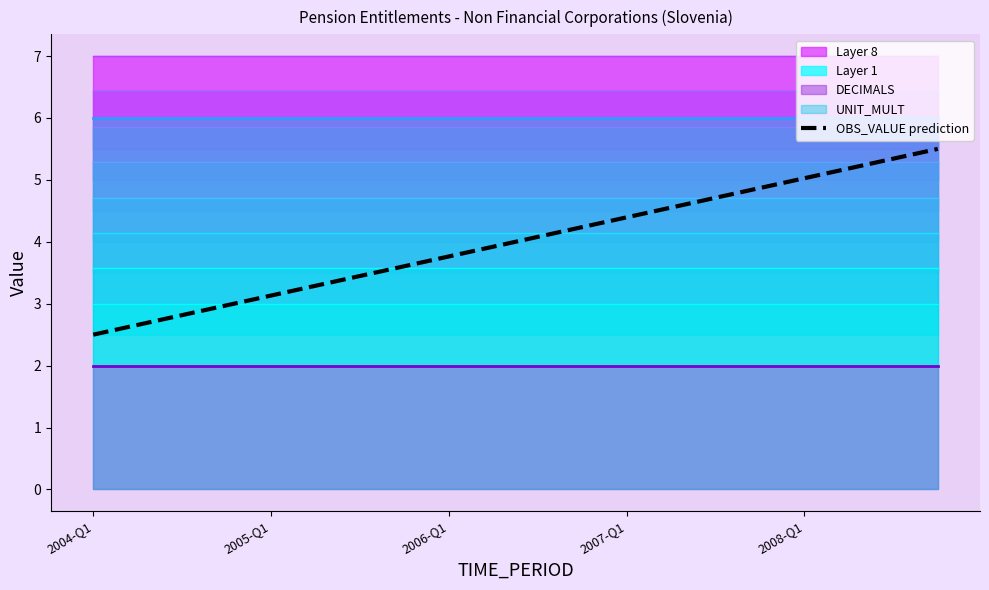

What is the average value?

4.0